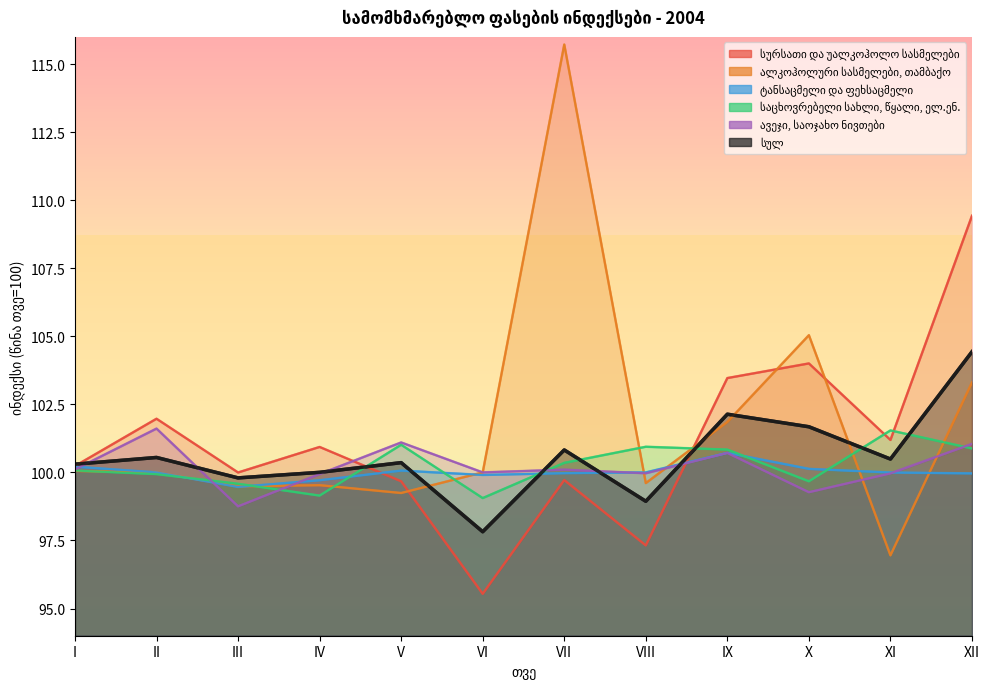

What is the sum of all სურსათი და უალკოჰოლო სასმელები values?

1213.5